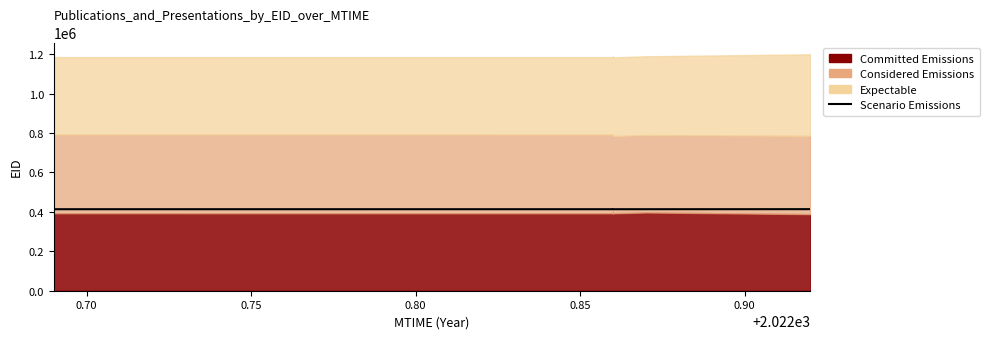

How many data points are above 413483?

3